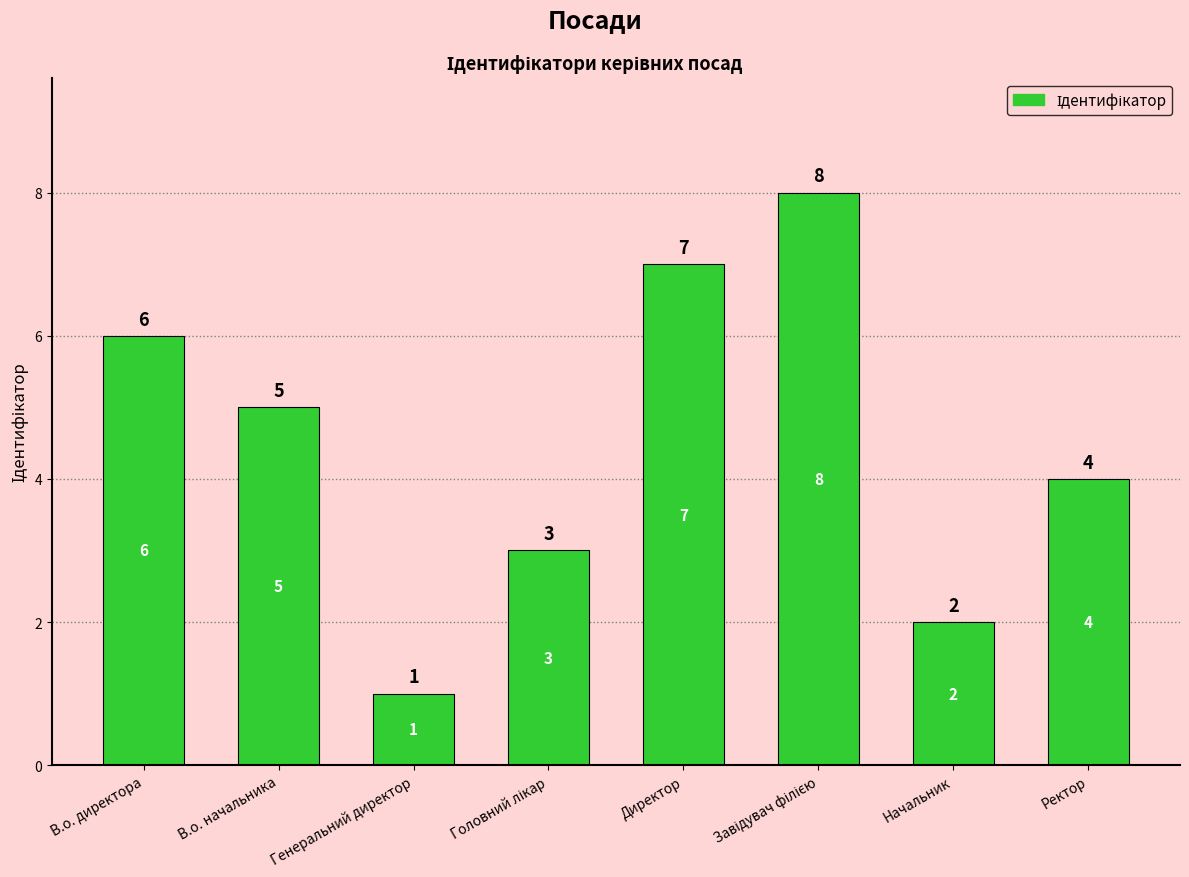

What is the maximum value shown in the chart?

8